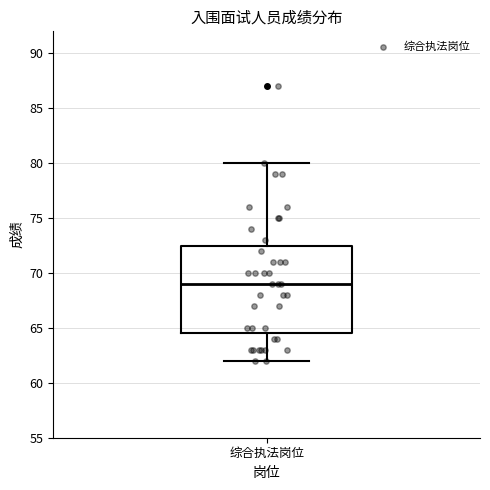

Read this box plot against the y-axis: the position of the median line, the range covered by the box, and the ends of both whiskers. The values are not printed on the chart, so give them approximately, as read against the axis.

median 69.0, box 64.5 to 72.5, whiskers 62.0 to 80.0